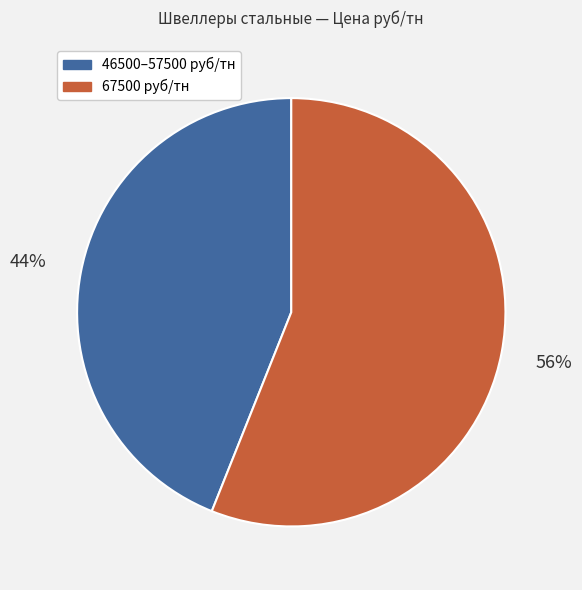

How many slices are in this pie chart?

2